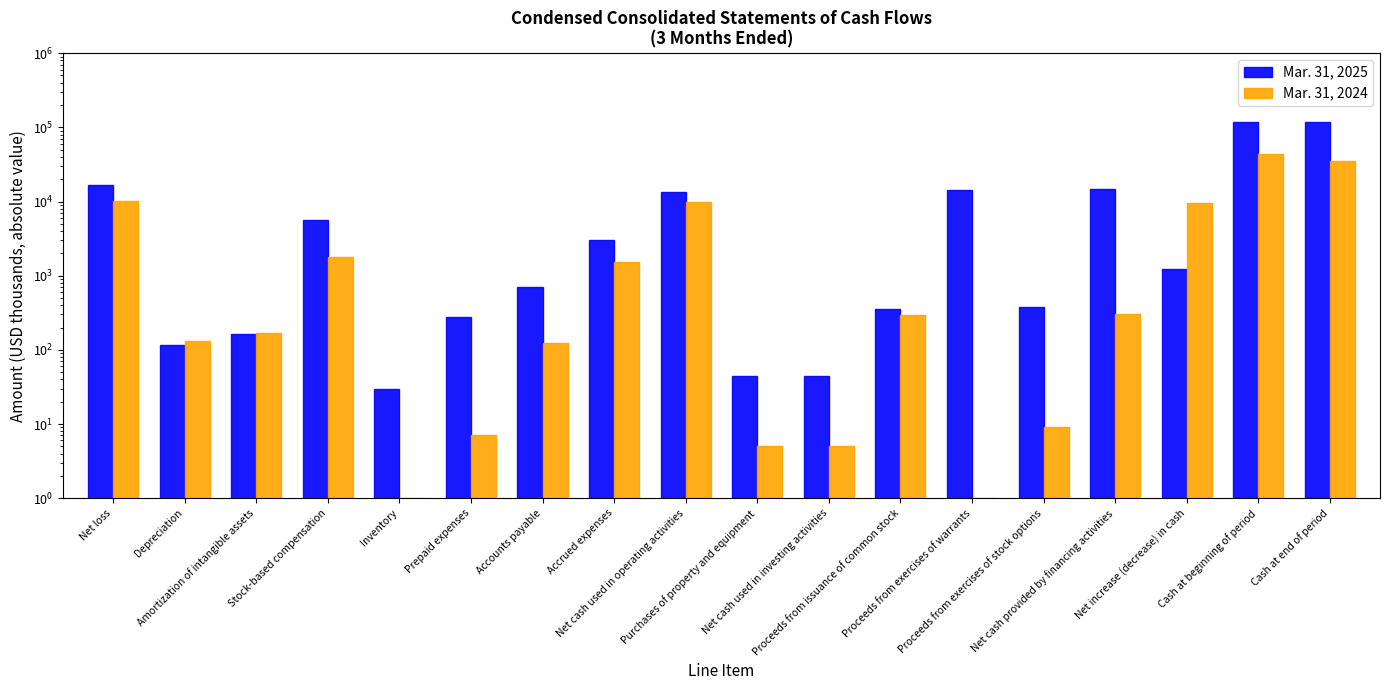

What is the label of the 18th bar from the right?

Net loss